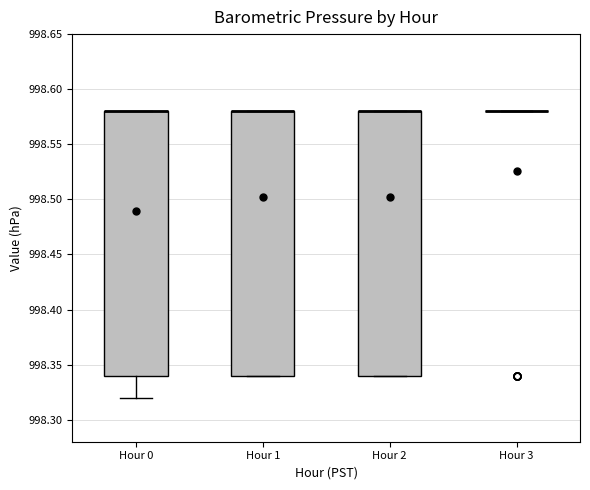

Where is the lower edge of the box for Hour 2 on the y-axis? The values are not printed on the chart, so give them approximately, as read against the axis.

998.34